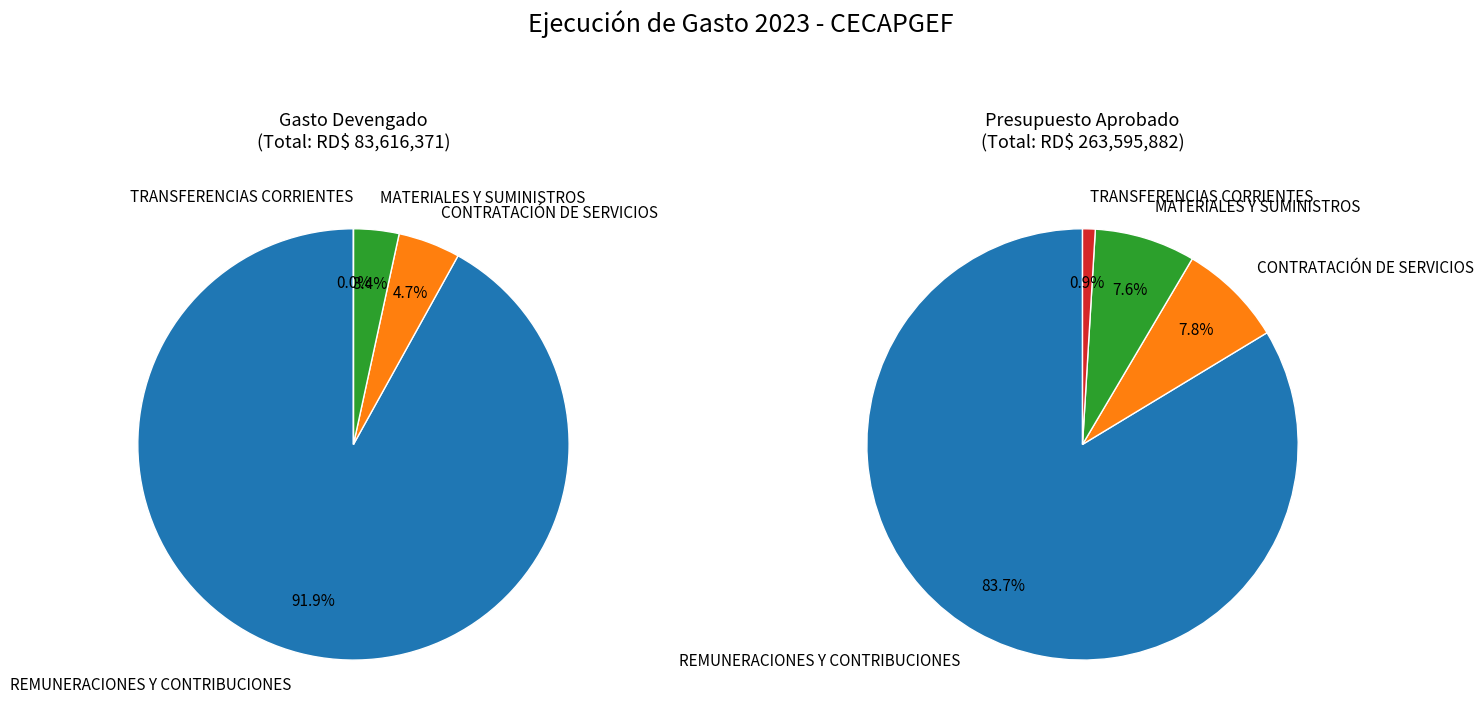

Is there any slice that represents more than half of the pie?

Yes